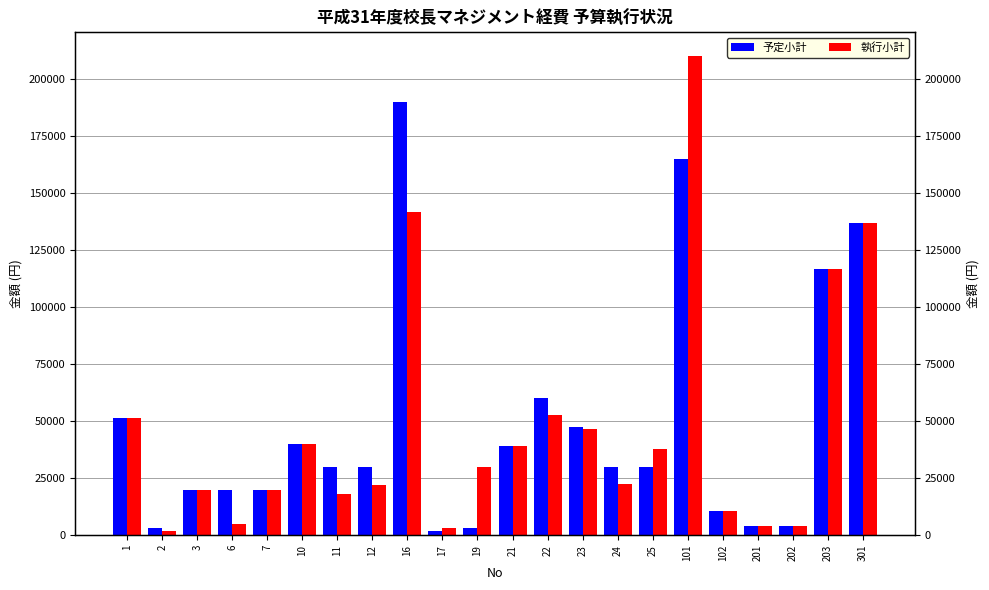

What is the total value across all series at 25?

67674